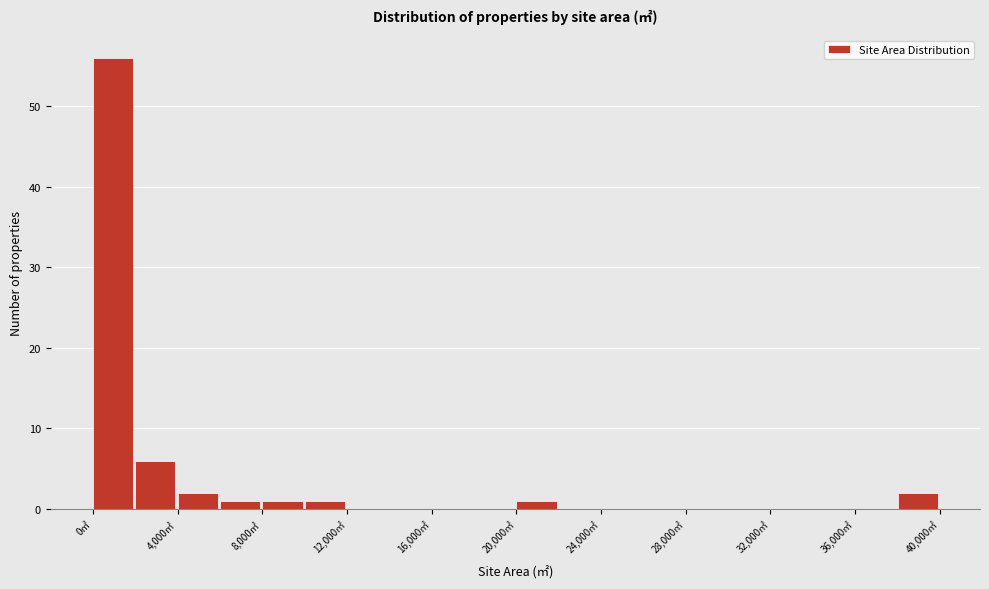

Reading left to right, list every bar in this chart as the range it spans on the x-axis followed by its height. The values are not printed on the chart, so give them approximately, as read against the axis.

0 to 2000: 56
2000 to 4000: 6
4000 to 6000: 2
6000 to 8000: 1
8000 to 10000: 1
10000 to 12000: 1
12000 to 14000: 0
14000 to 16000: 0
16000 to 18000: 0
18000 to 20000: 0
20000 to 22000: 1
22000 to 24000: 0
24000 to 26000: 0
26000 to 28000: 0
28000 to 30000: 0
30000 to 32000: 0
32000 to 34000: 0
34000 to 36000: 0
36000 to 38000: 0
38000 to 40000: 2